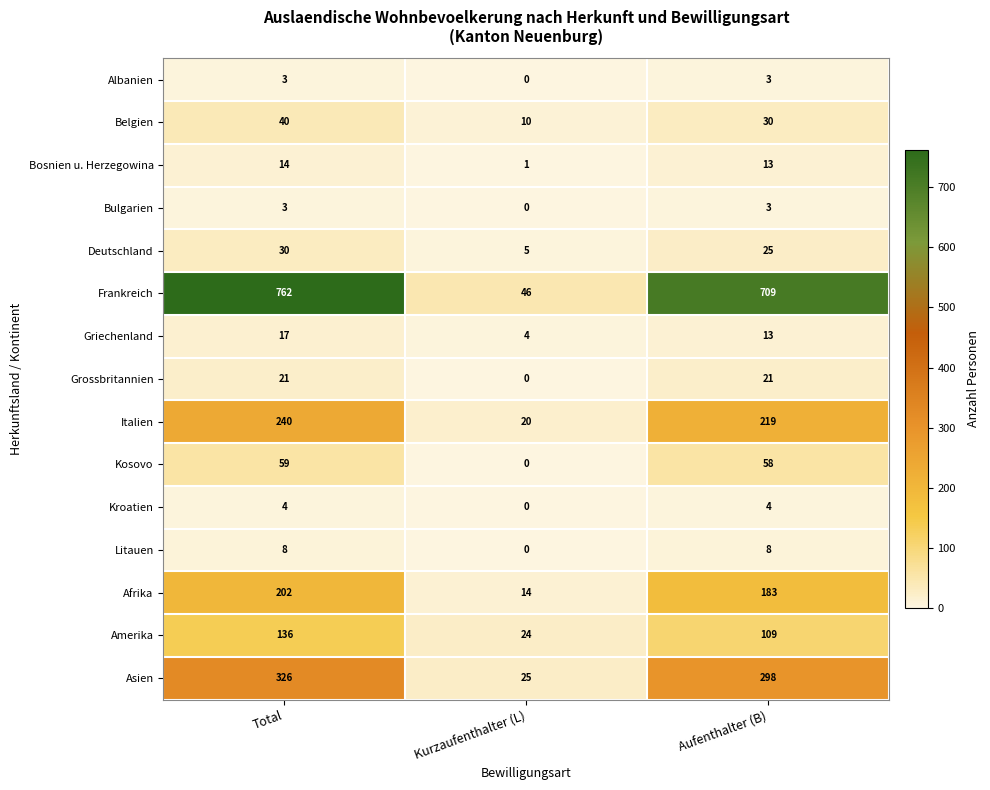

Where does the Deutschland series first go above 25?

Total